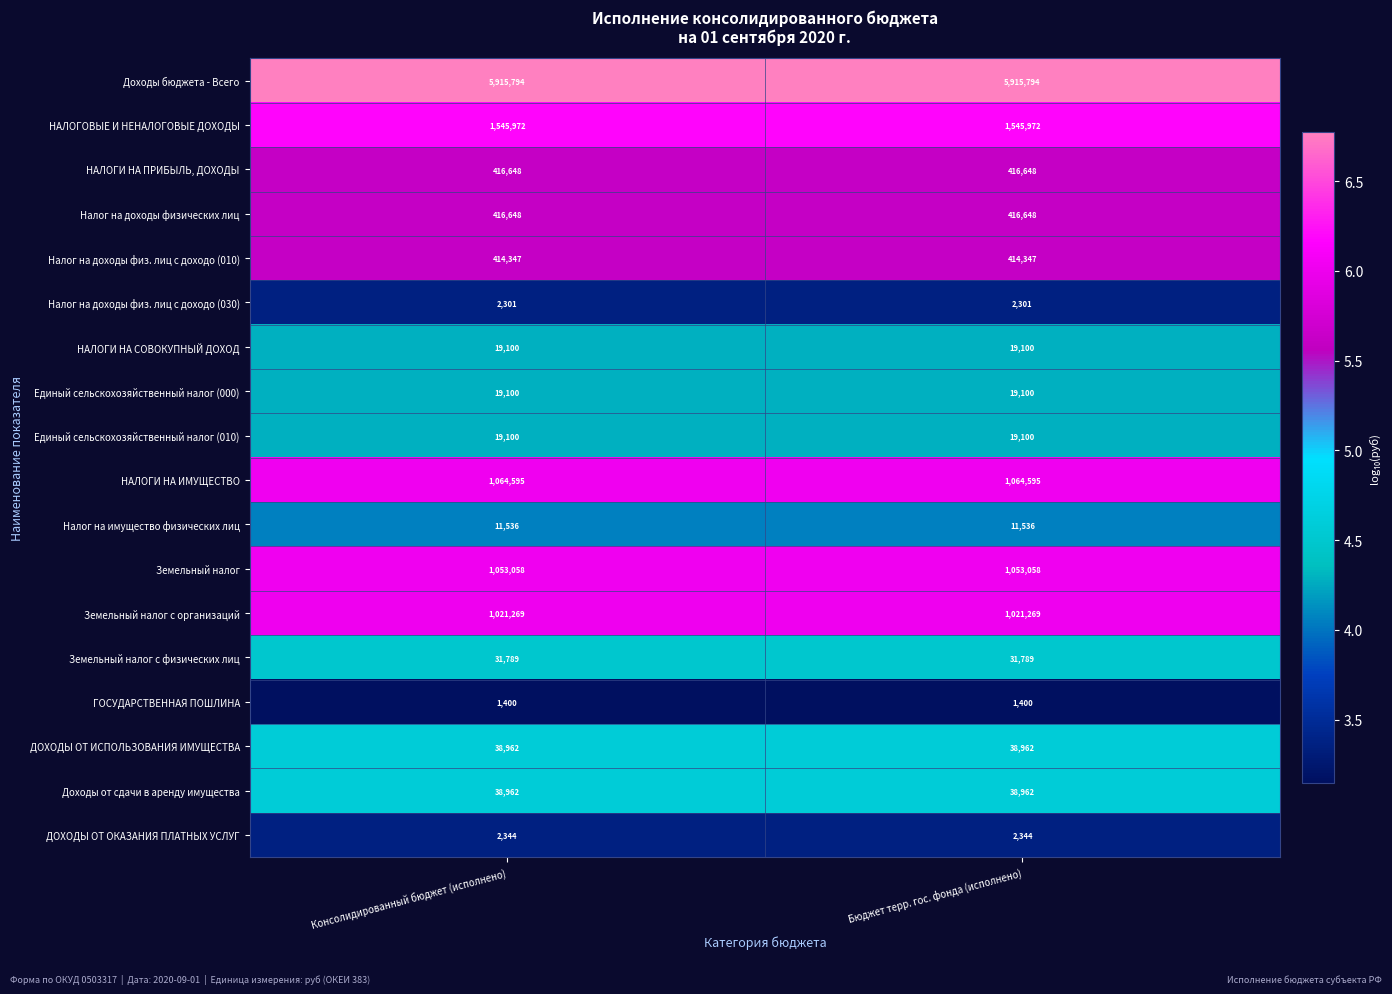

The Доходы от сдачи в аренду имущества series shows 56534 at Бюджет терр. гос. фонда (исполнено). True or false?

False